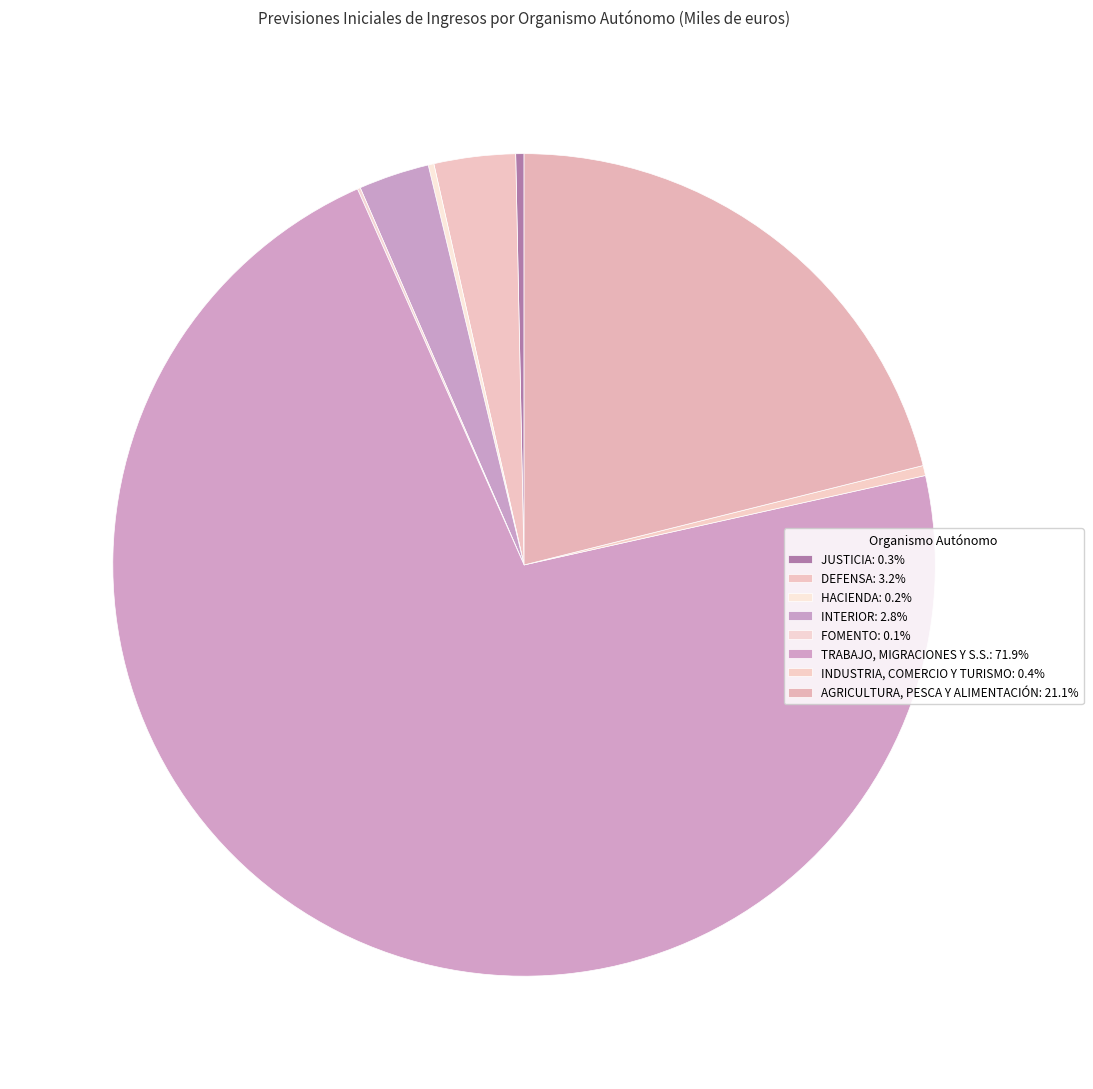

To the nearest percent, what percentage of the pie is TRABAJO, MIGRACIONES Y S.S.?

72%